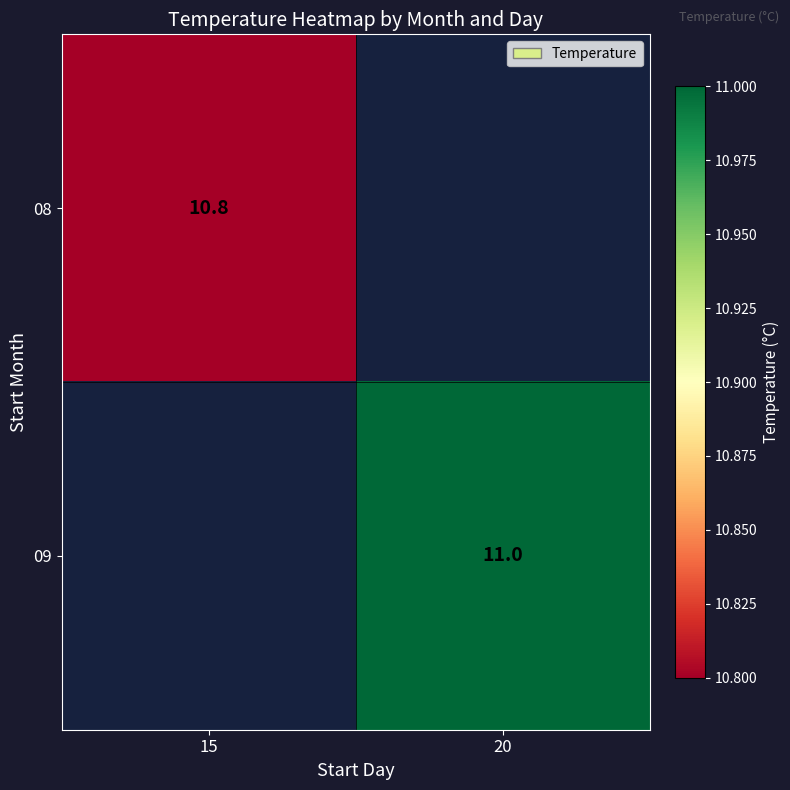

The value of 08 at 15 is 16.7. True or false?

False